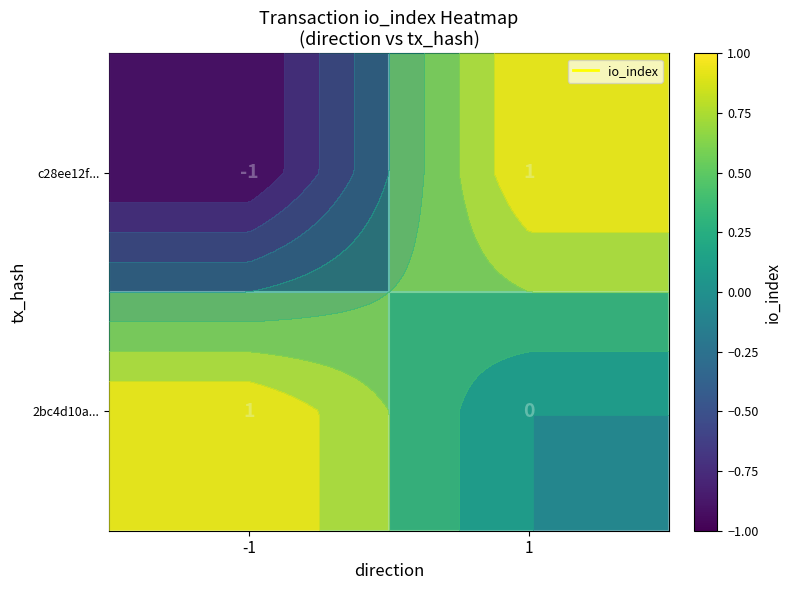

How many data points does each series have?

2